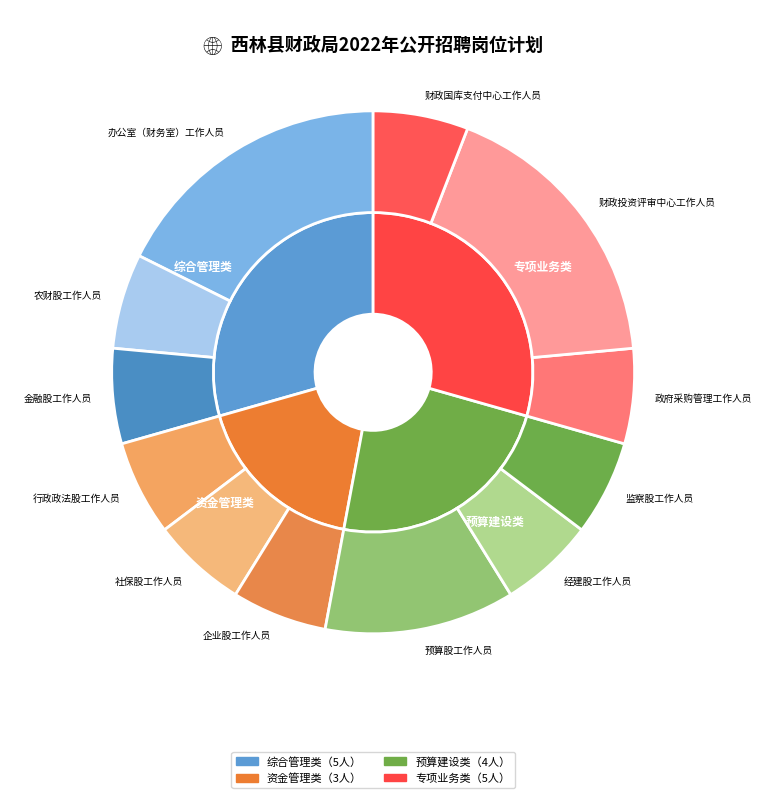

What percentage is the 社保股工作人员 slice, to the nearest percent?

6%